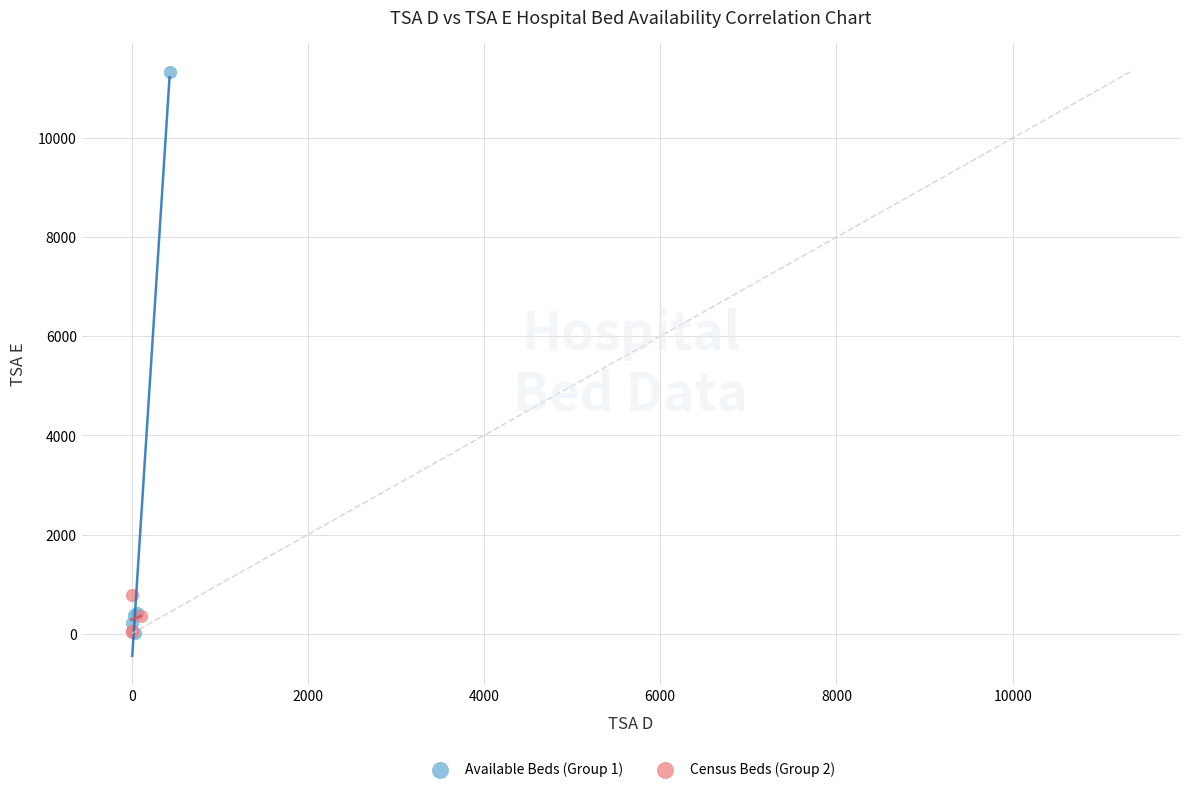

Which series has the largest Y range (max minus min)?

Available Beds (Group 1)